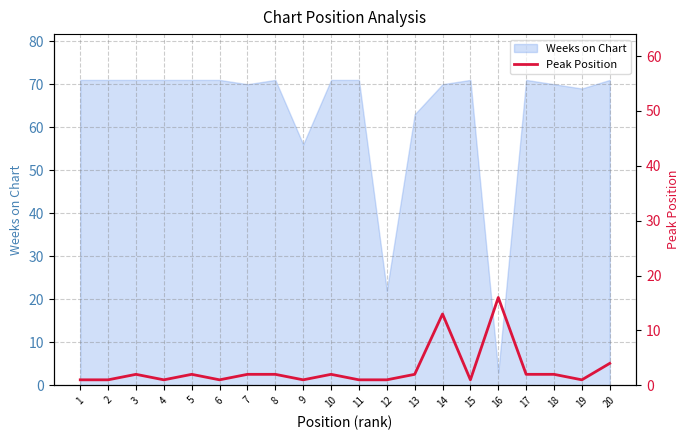

Where is Weeks on Chart nearest to the value 37?

12